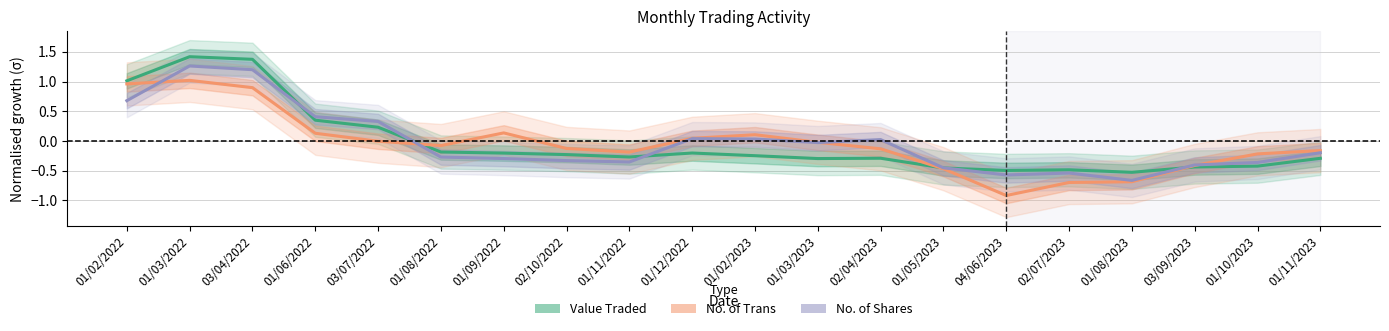

What is the label of the 1st point from the right?

01/11/2023